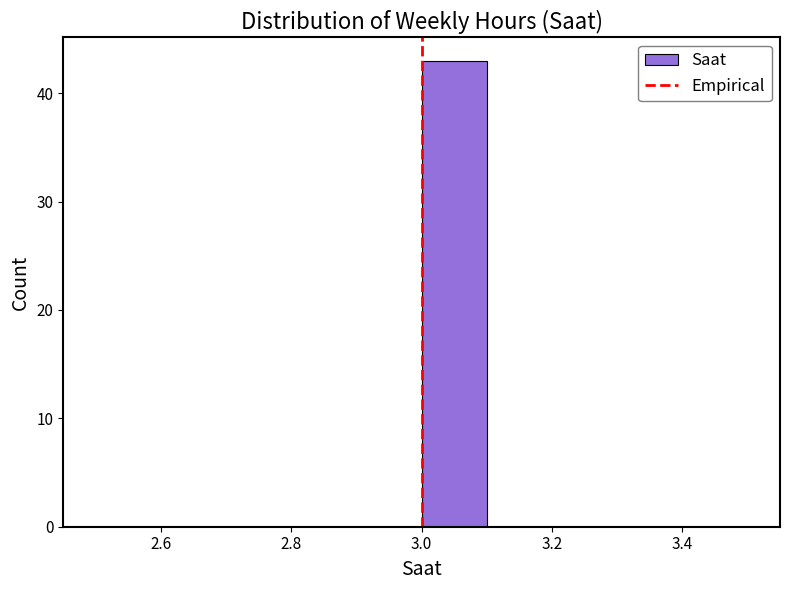

Reading left to right, list every bar in this chart as the range it spans on the x-axis followed by its height. The values are not printed on the chart, so give them approximately, as read against the axis.

2.5 to 2.6: 0
2.6 to 2.7: 0
2.7 to 2.8: 0
2.8 to 2.9: 0
2.9 to 3.0: 0
3.0 to 3.1: 43
3.1 to 3.2: 0
3.2 to 3.3: 0
3.3 to 3.4: 0
3.4 to 3.5: 0